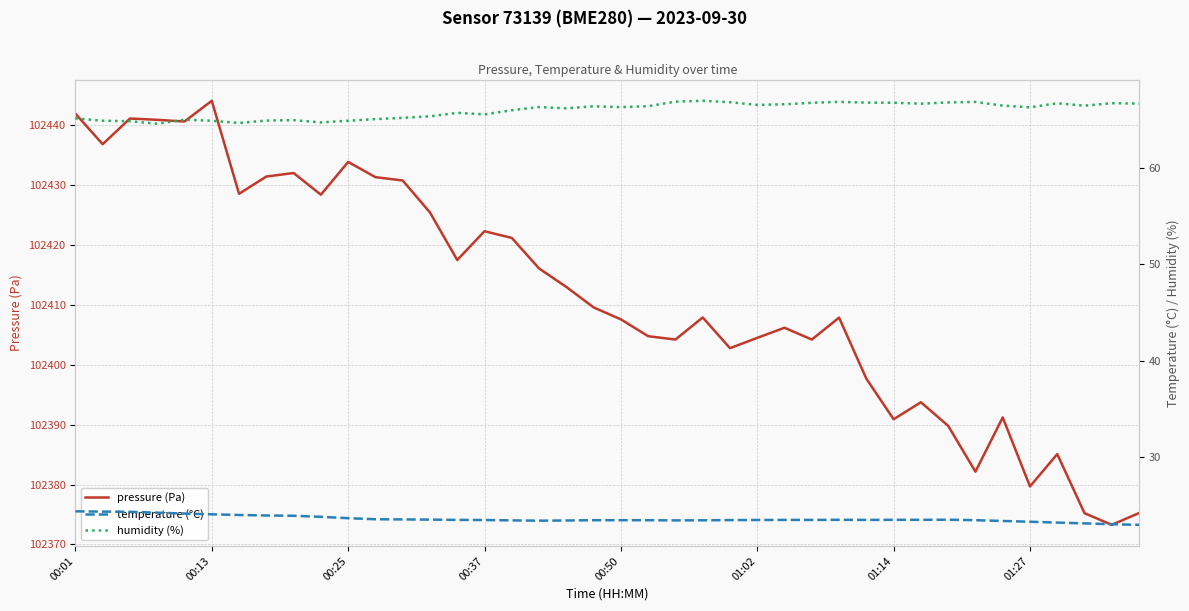

What is the sum of the temperature (°C) values at 22 and 9?

47.2